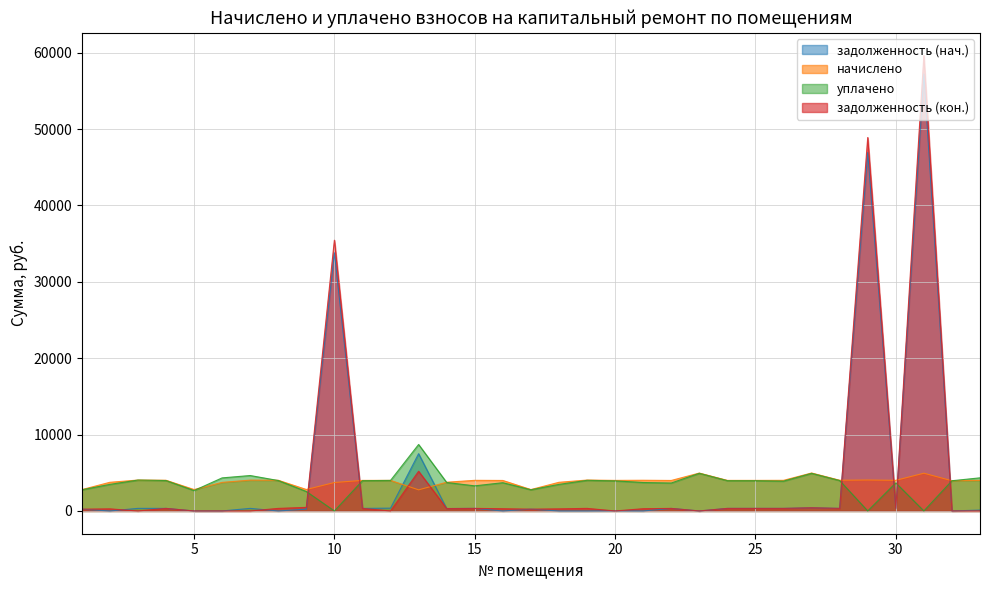

What is the highest value of the задолженность (нач.) series?

57224.7